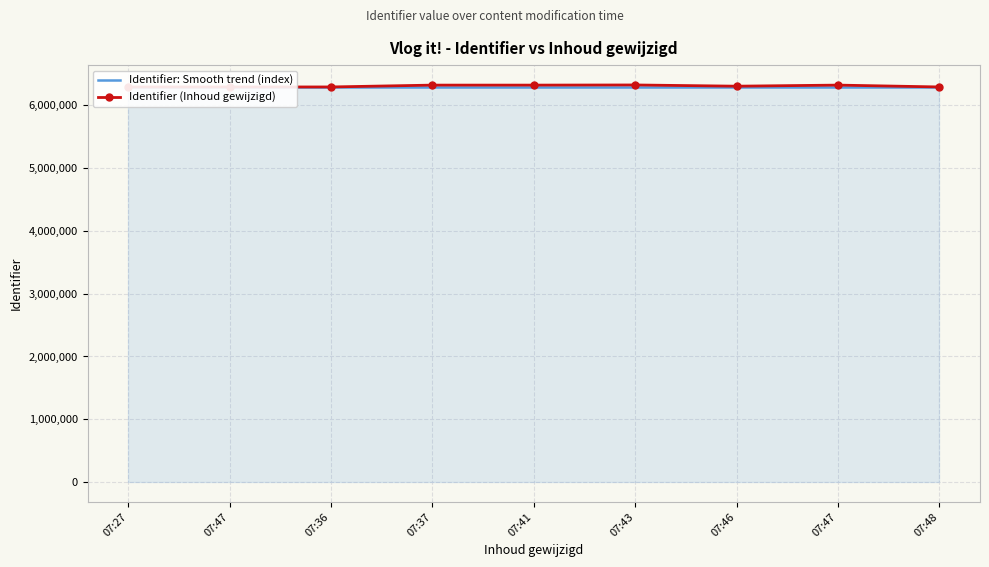

Which series has the largest range (max minus min)?

Identifier (Inhoud gewijzigd)